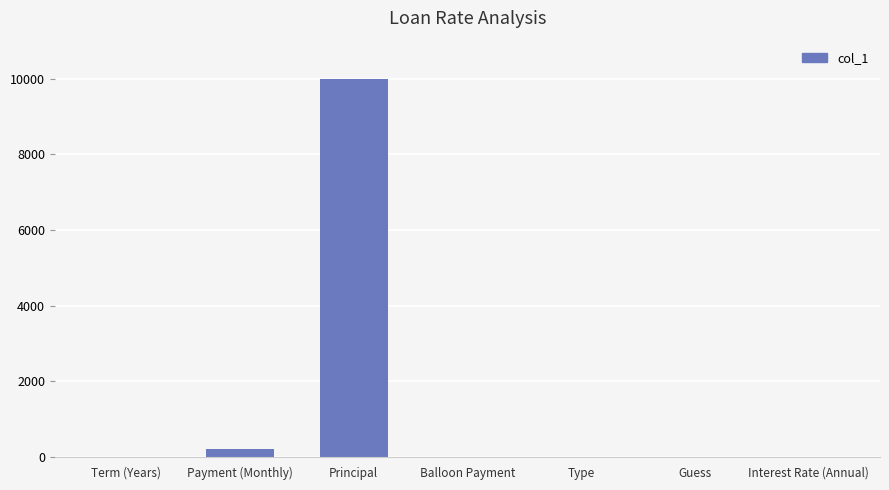

What is the maximum value shown in the chart?

10000.0